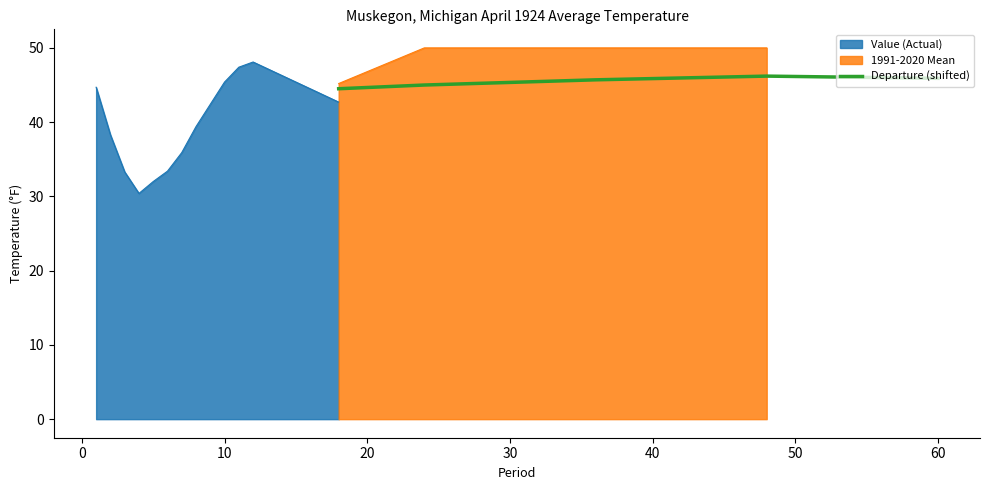

What is the sum of the values at 10 and 0?

90.7